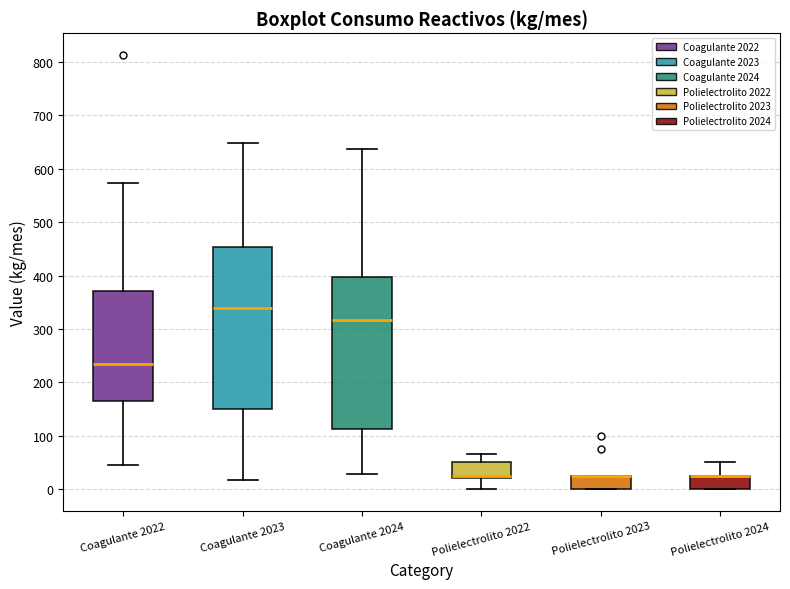

Reading left to right, read every box against the y-axis: the position of its median line, the range the box covers, and the ends of its whiskers. The values are not printed on the chart, so give them approximately, as read against the axis.

Coagulante 2022: median 230, box 160 to 370, whiskers 50 to 570
Coagulante 2023: median 340, box 150 to 450, whiskers 20 to 650
Coagulante 2024: median 320, box 110 to 400, whiskers 30 to 640
Polielectrolito 2022: median 30, box 20 to 50, whiskers 0 to 70
Polielectrolito 2023: median 30 (drawn on the box's upper edge), box 0 to 30, whiskers 0 to 30
Polielectrolito 2024: median 30 (drawn on the box's upper edge), box 0 to 30, whiskers 0 to 50